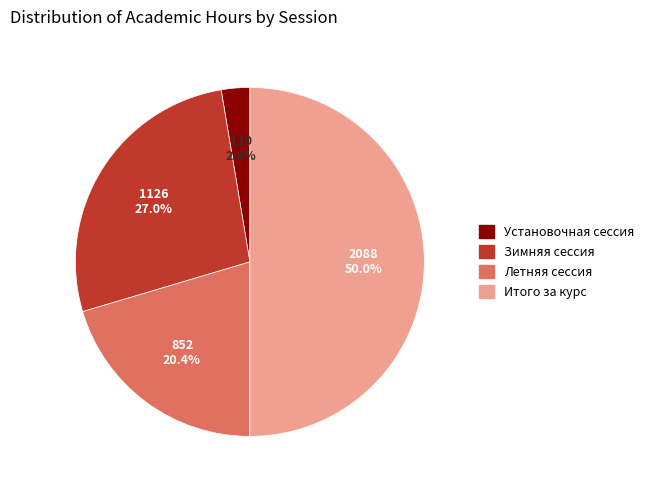

Does Летняя сессия account for over 50% of the chart?

No